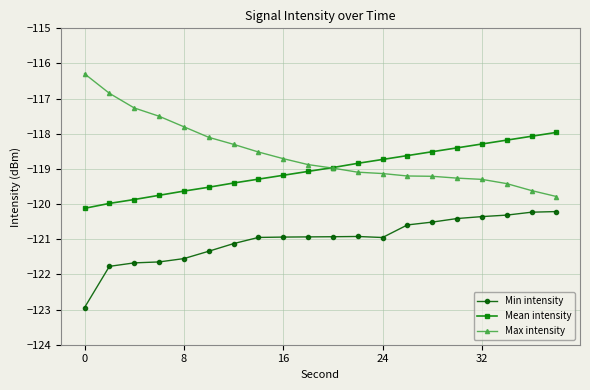

True or false: Mean intensity and Min intensity intersect in this chart.

False